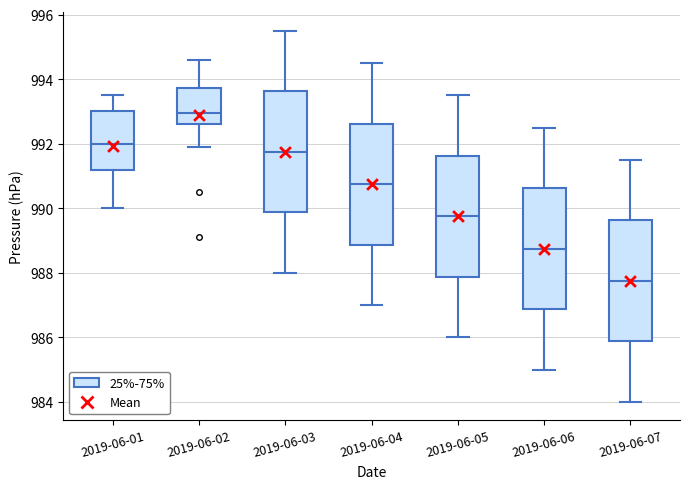

Reading left to right, read every box against the y-axis: the position of its median line, the range the box covers, and the ends of its whiskers. The values are not printed on the chart, so give them approximately, as read against the axis.

2019-06-01: median 992.0, box 991.2 to 993.0, whiskers 990.0 to 993.6
2019-06-02: median 993.0, box 992.6 to 993.8, whiskers 992.0 to 994.6
2019-06-03: median 991.8, box 989.8 to 993.6, whiskers 988.0 to 995.6
2019-06-04: median 990.8, box 988.8 to 992.6, whiskers 987.0 to 994.6
2019-06-05: median 989.8, box 987.8 to 991.6, whiskers 986.0 to 993.6
2019-06-06: median 988.8, box 986.8 to 990.6, whiskers 985.0 to 992.6
2019-06-07: median 987.8, box 985.8 to 989.6, whiskers 984.0 to 991.6